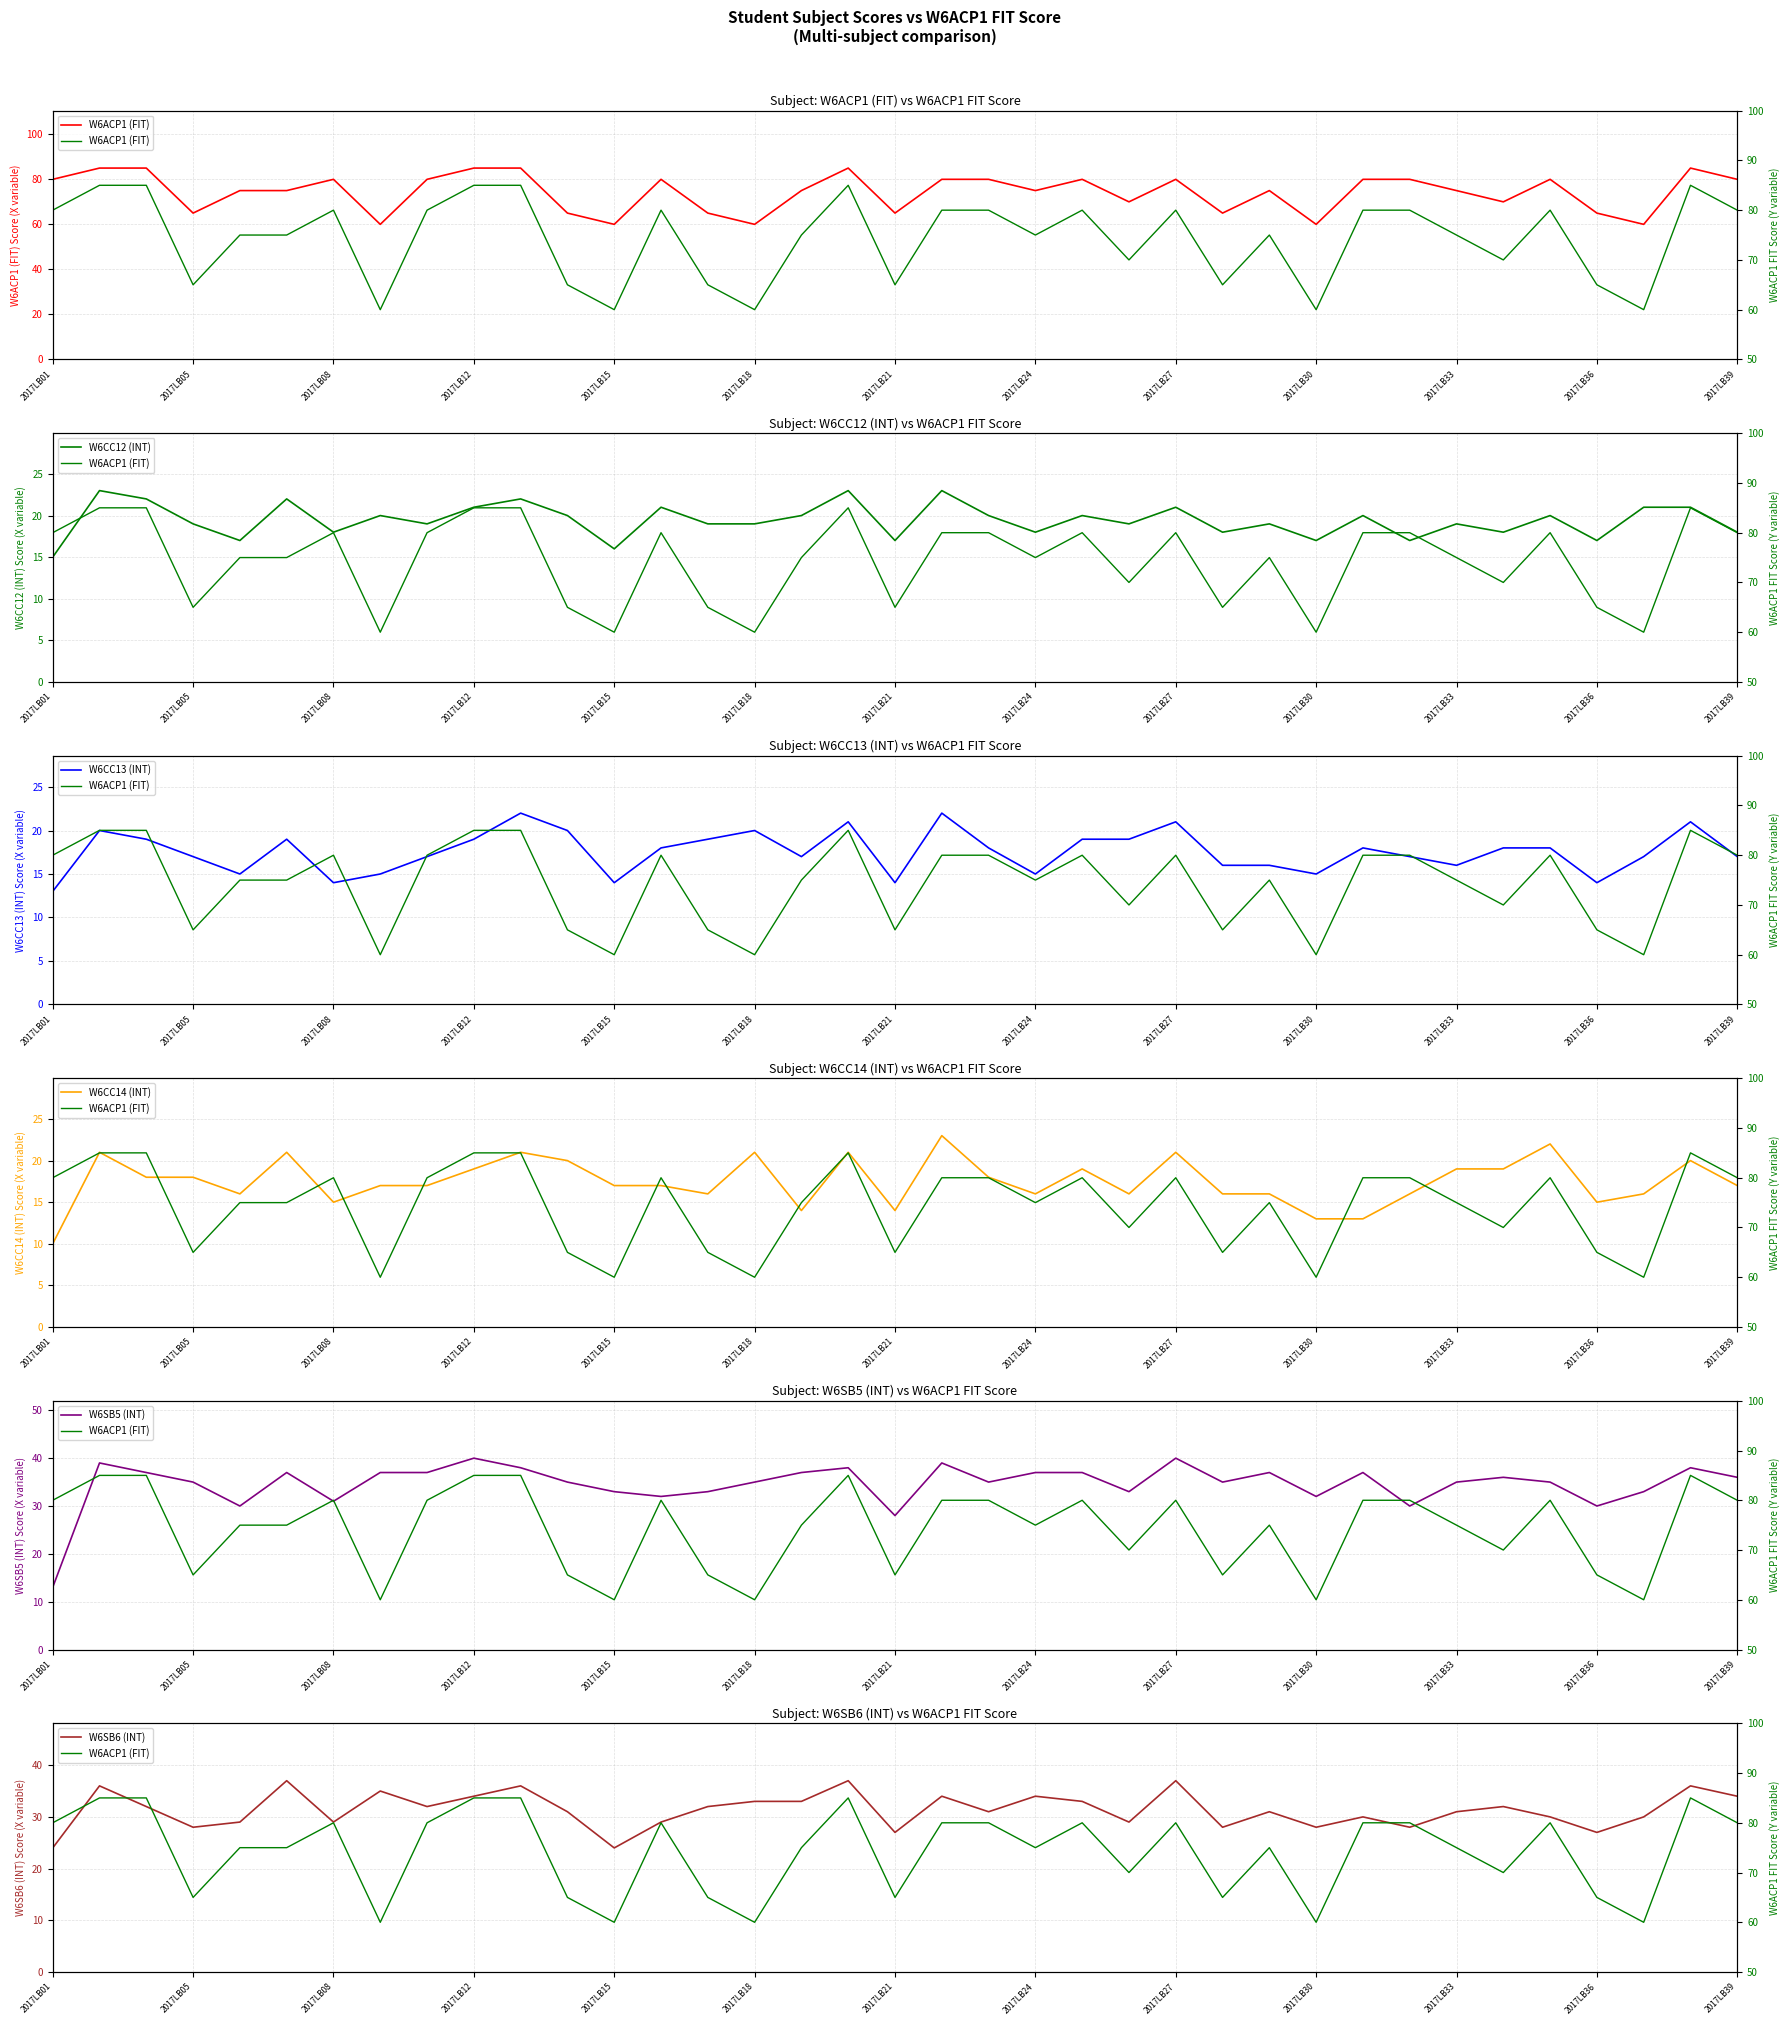

How many interior local valleys does the W6SB6 (INT) series have?

11